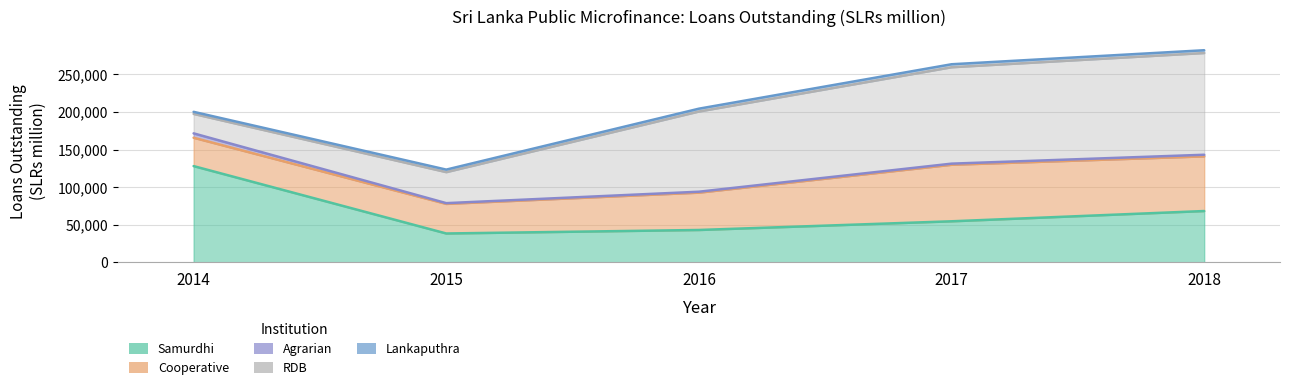

What is the highest value of the Samurdhi Loans Outstanding series?

128026